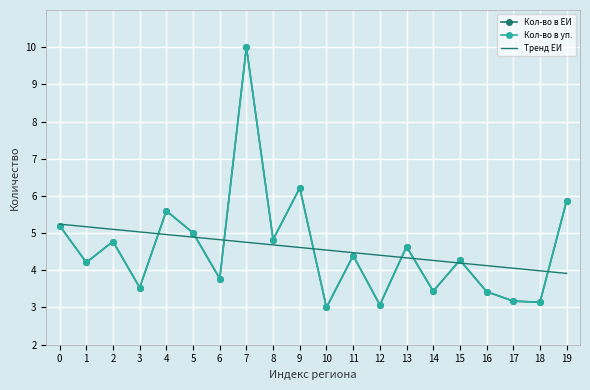

How many distinct data groups are displayed?

3